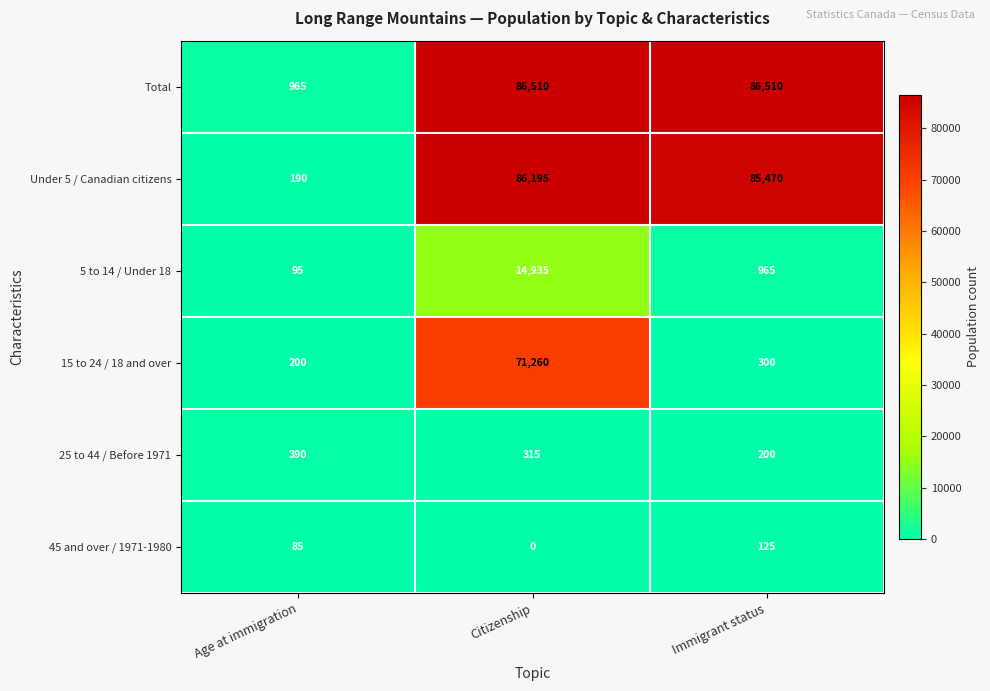

Where is 15 to 24 / 18 and over nearest to the value 35730?

Immigrant status